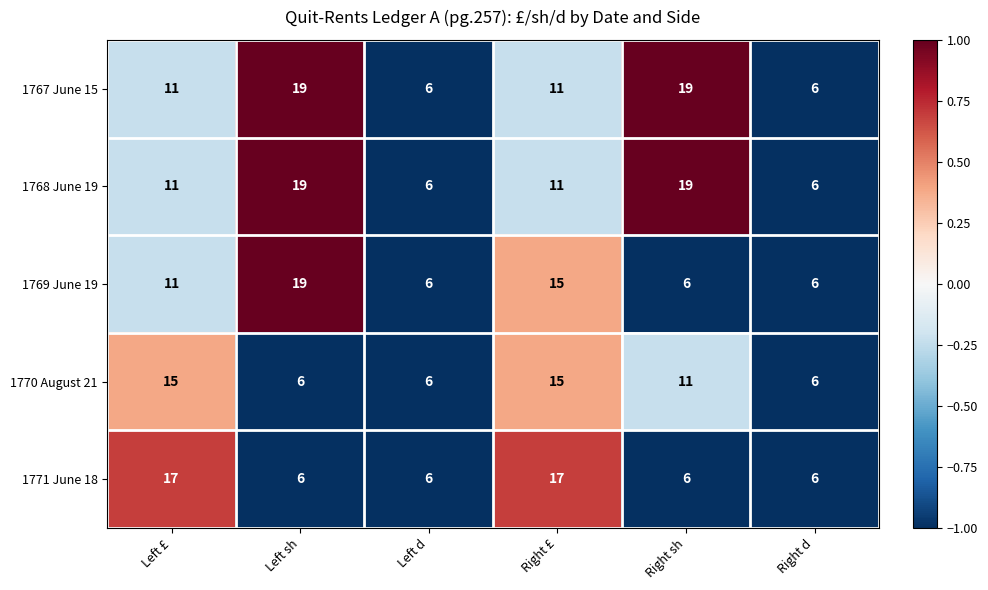

What is the total value across all series at Left sh?

69